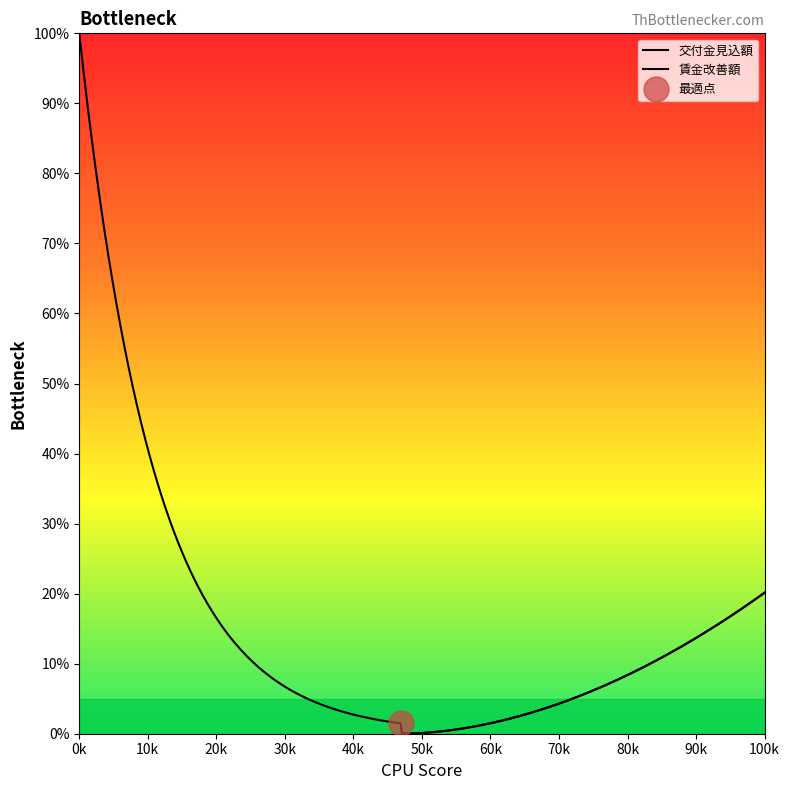

Read the 賃金改善額 value at 14, to the nearest 10.

50